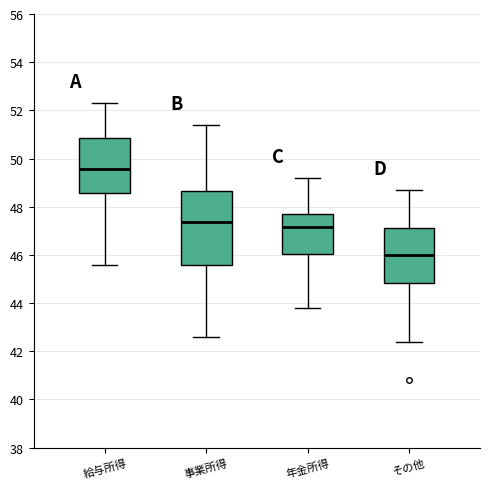

Reading left to right, transcribe this box plot: for each box, give where its median line is, the range the box spans, and where its two whiskers end, as read against the y-axis. The values are not printed on the chart, so give them approximately, as read against the axis.

給与所得: median 49.6, box 48.6 to 50.8, whiskers 45.6 to 52.4
事業所得: median 47.4, box 45.6 to 48.6, whiskers 42.6 to 51.4
年金所得: median 47.2, box 46.0 to 47.8, whiskers 43.8 to 49.2
その他: median 46.0, box 44.8 to 47.2, whiskers 42.4 to 48.8